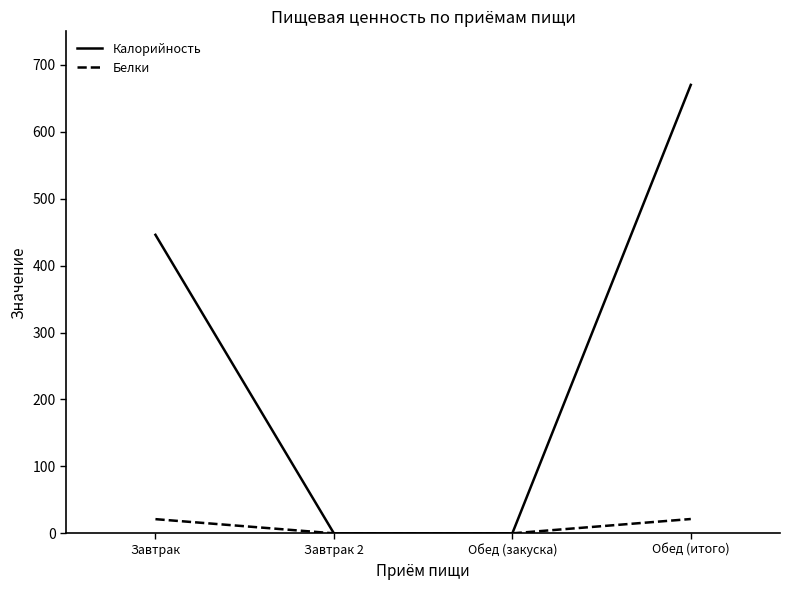

Rank the series by their average value, from highest to lowest.

Калорийность, Белки